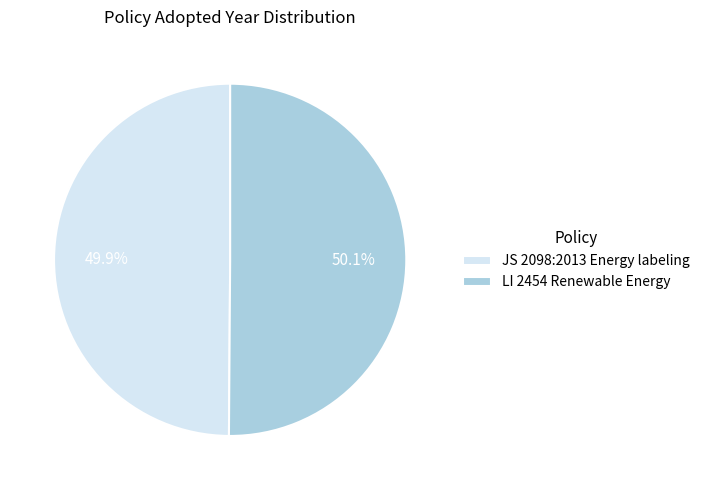

Is it true that LI 2454 Renewable Energy is 50% of the pie?

True